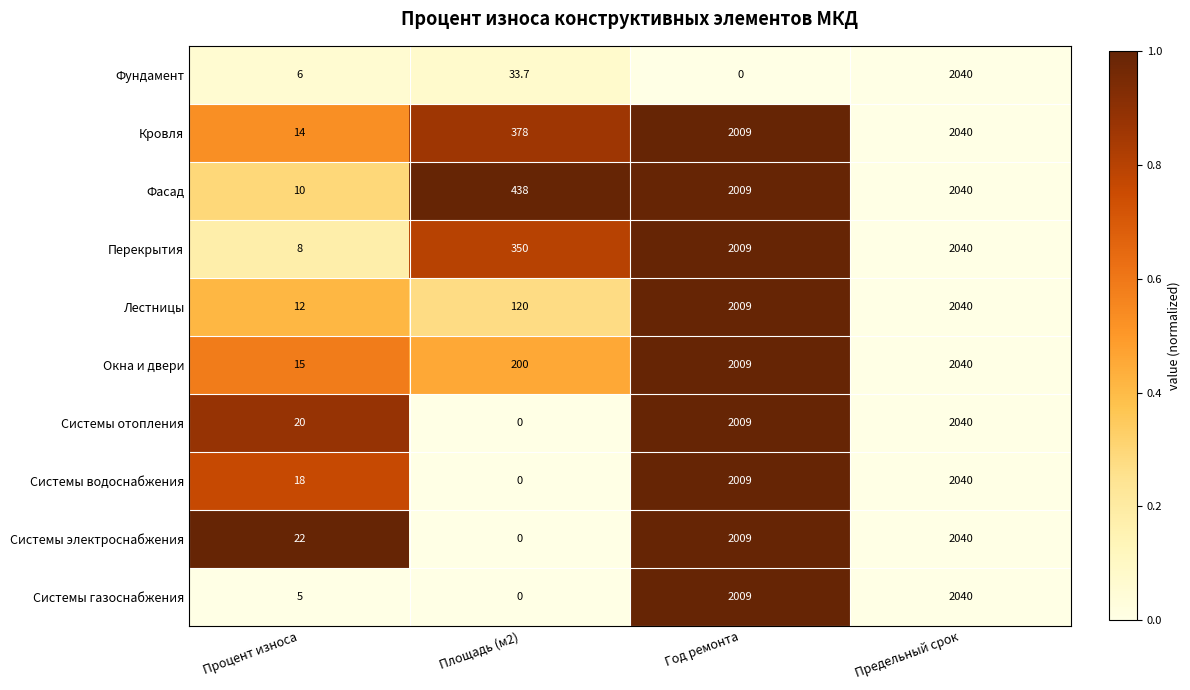

How many categories are shown in the chart?

4